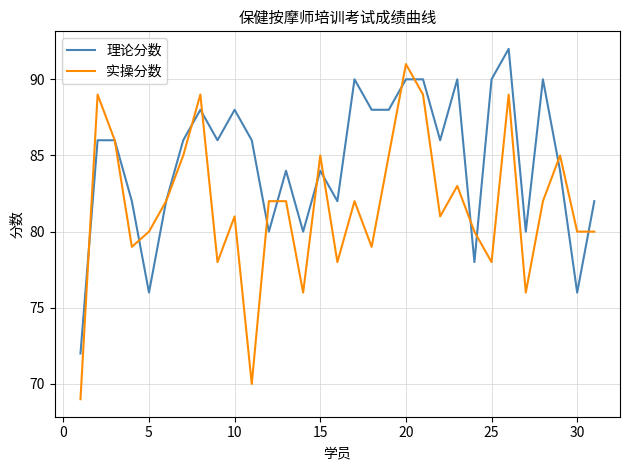

What is the highest value of the 理论分数 series?

92